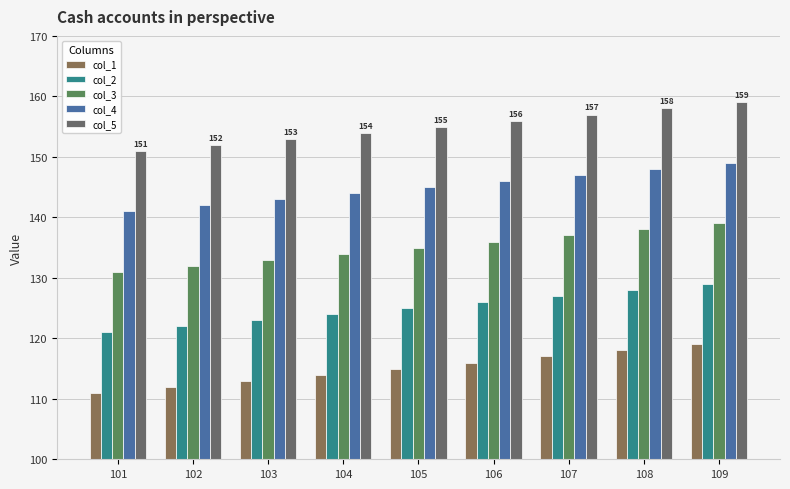

Is it true that col_2 equals 123 at 103?

True